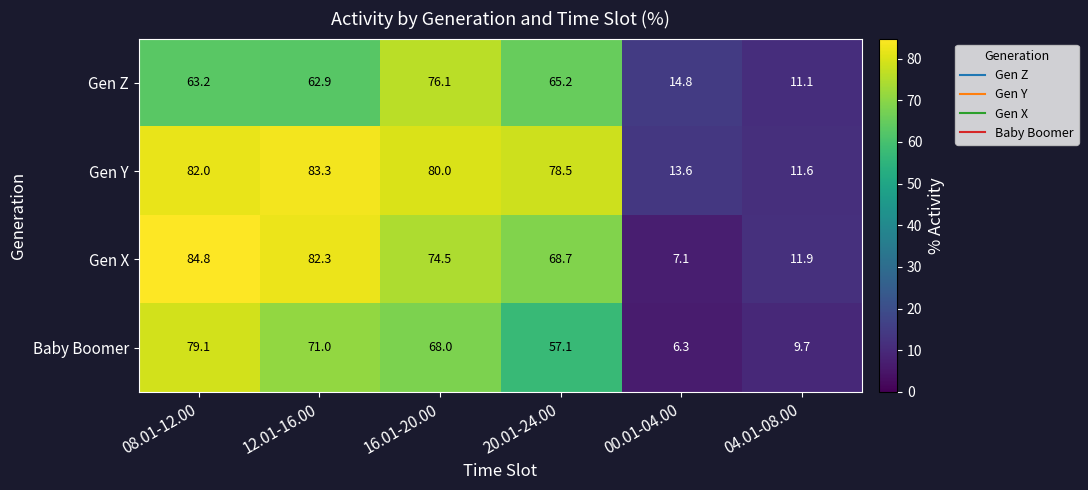

What is the difference between the highest and lowest values at 20.01-24.00?

21.4